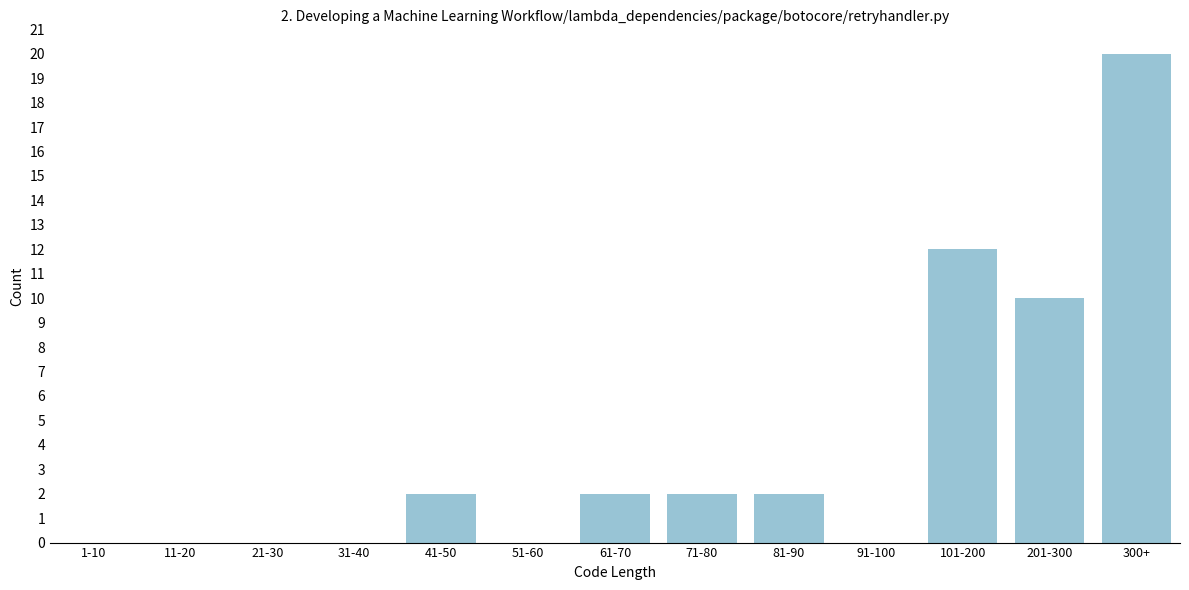

Reading left to right, extract all data points from this chart.

1-10=0	11-20=0	21-30=0	31-40=0	41-50=2	51-60=0	61-70=2	71-80=2	81-90=2	91-100=0	101-200=12	201-300=10	300+=20